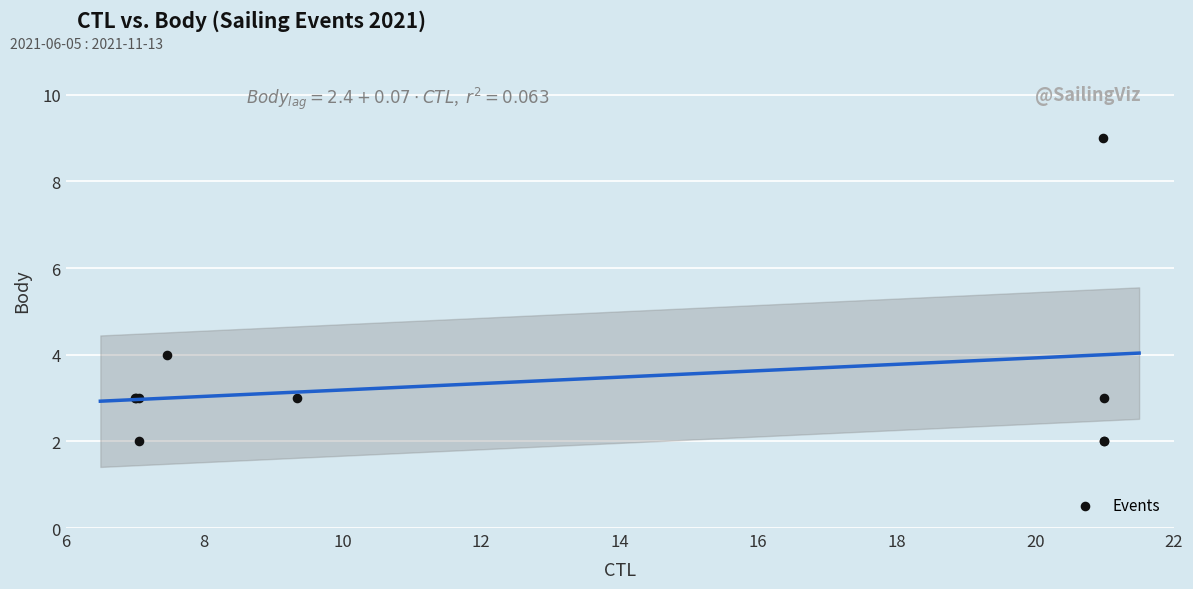

What Y value in the scatter plot is closest to 5?

4